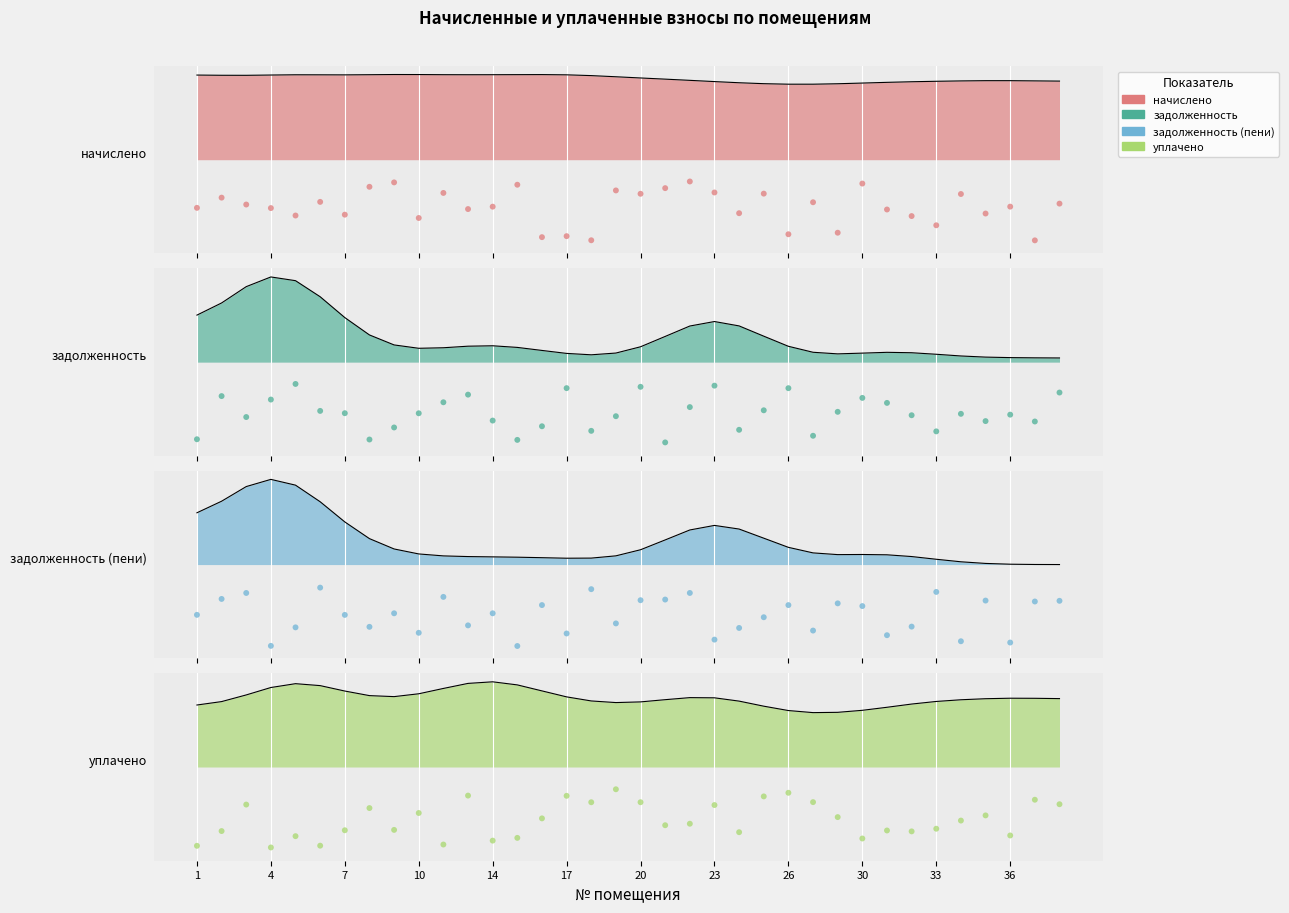

Which series reaches the maximum Y coordinate?

начислено